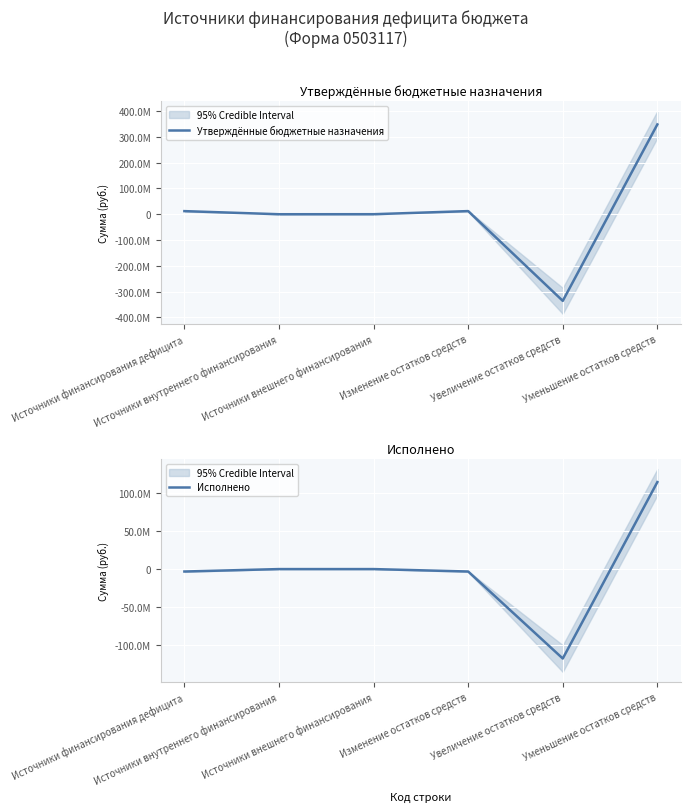

Does the chart display data point markers on the line(s)?

No